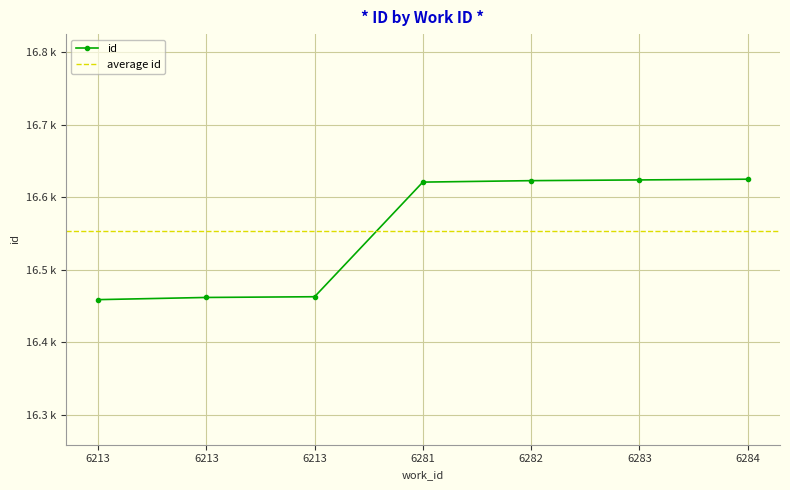

At which category does the chart reach its peak across all series?

6284